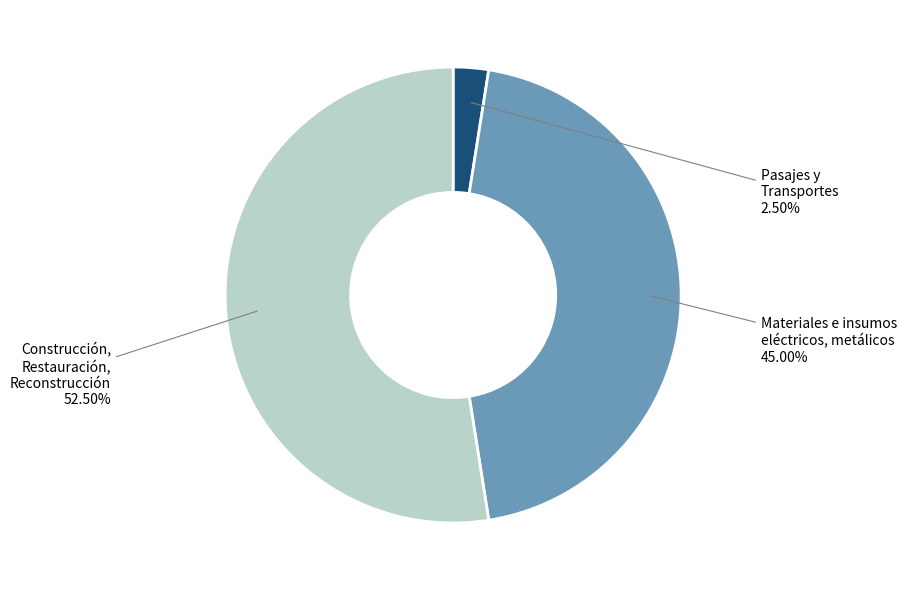

What is the ratio of the value at Pasajes y Transportes to the value at Materiales e insumos eléctricos, metálicos?

0.1